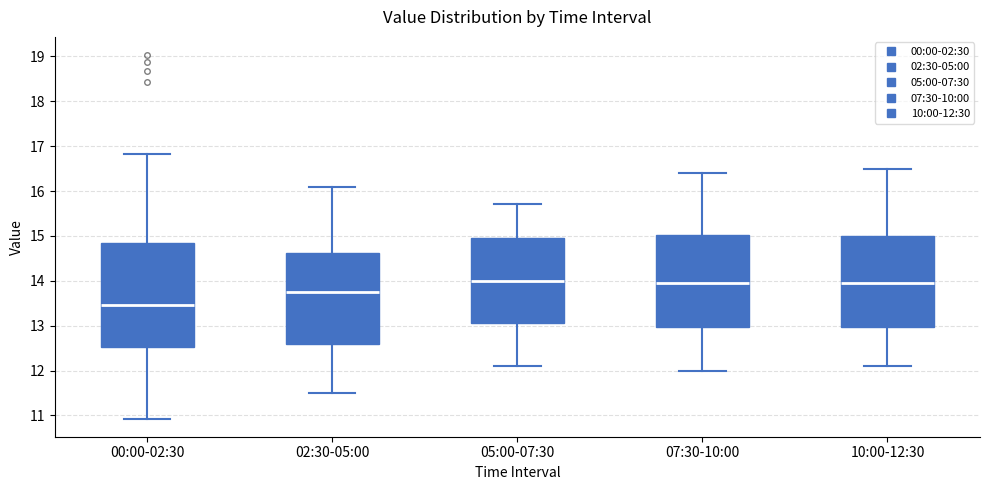

Comparing the boxes themselves (not the whiskers), which one is the tallest?

00:00-02:30